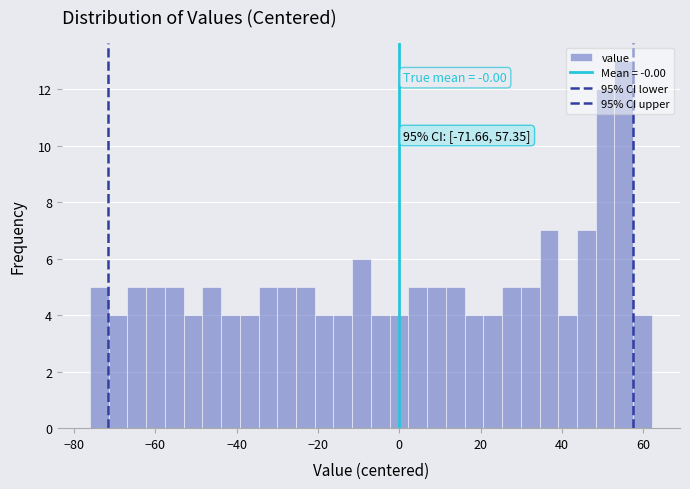

Around what value on the x-axis is the tallest bar? Give the approximate position of its centre, as read against the axis.

56